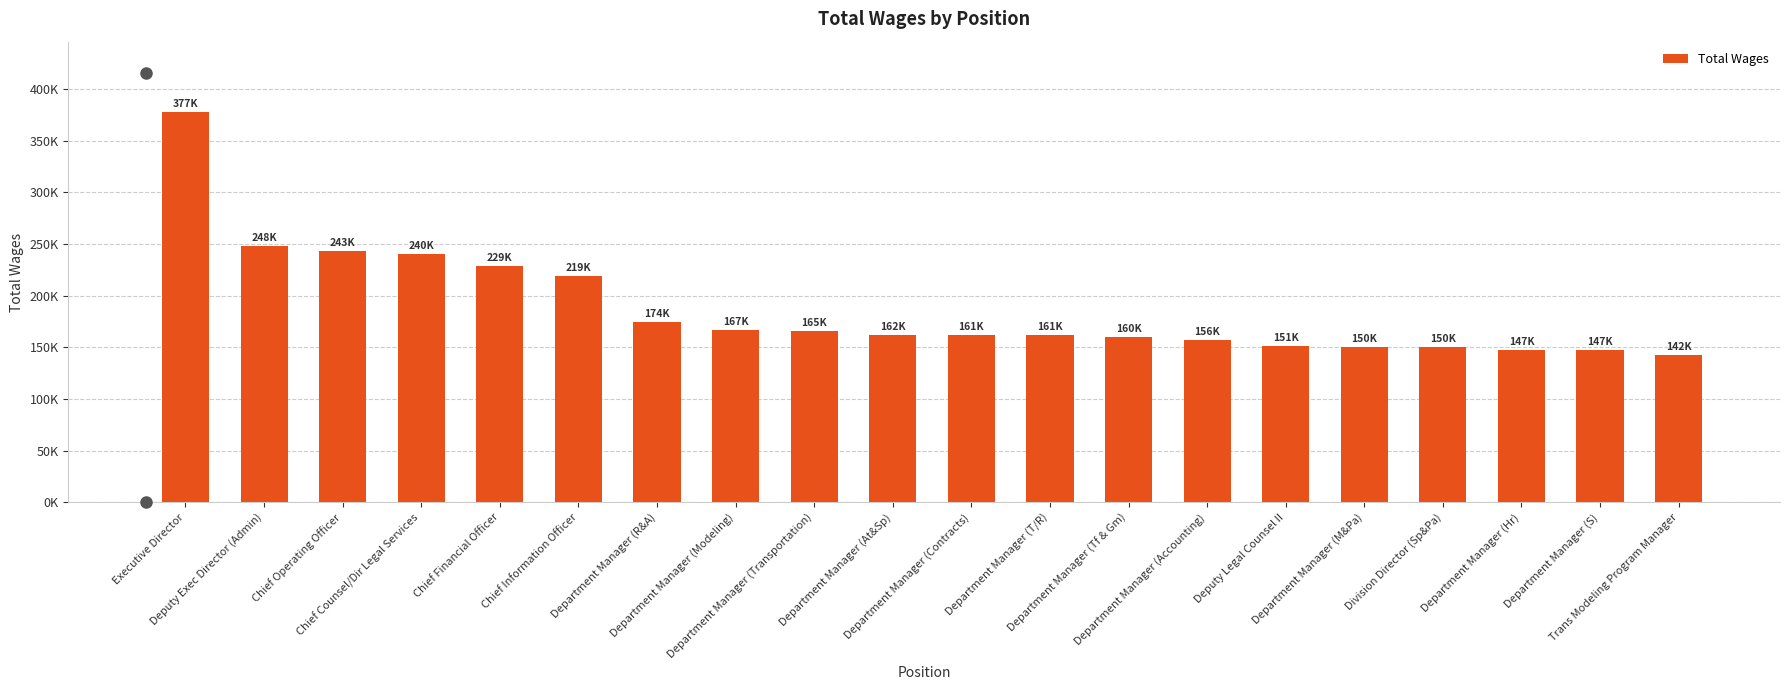

Rank the categories by value from highest to lowest.

Executive Director, Deputy Exec Director (Admin), Chief Operating Officer, Chief Counsel/Dir Legal Services, Chief Financial Officer, Chief Information Officer, Department Manager (R&A), Department Manager (Modeling), Department Manager (Transportation), Department Manager (At&Sp), Department Manager (Contracts), Department Manager (T/R), Department Manager (Tf & Gm), Department Manager (Accounting), Deputy Legal Counsel II, Department Manager (M&Pa), Division Director (Sp&Pa), Department Manager (Hr), Department Manager (S), Trans Modeling Program Manager